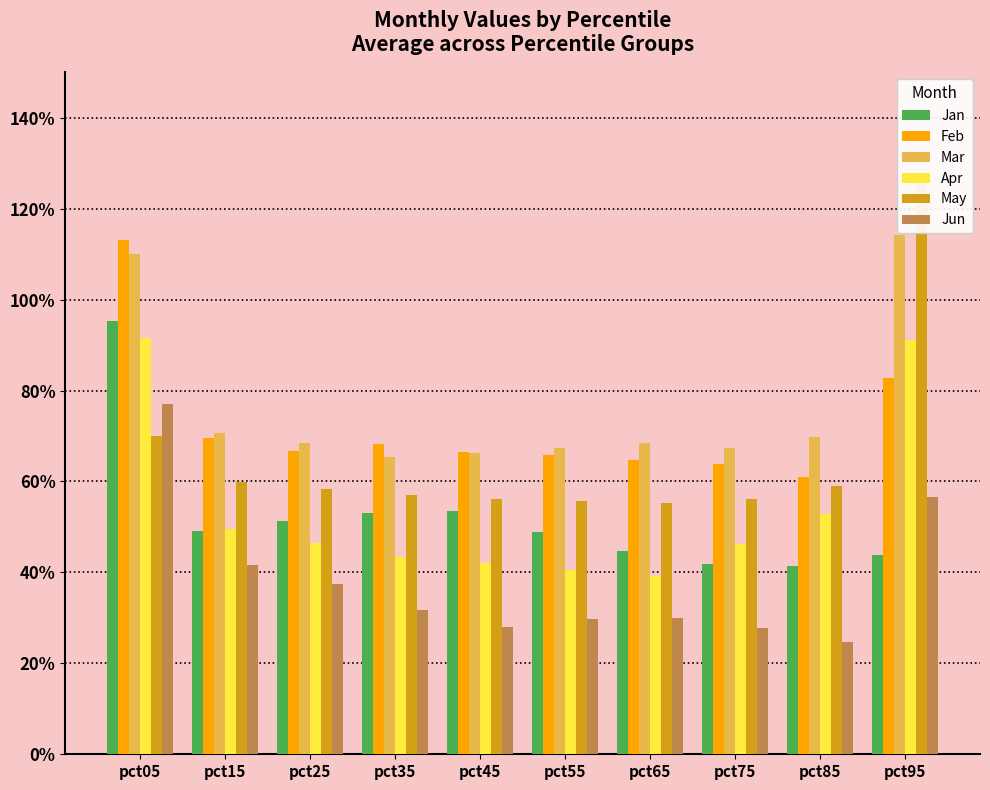

List the series in order of their peak value, lowest first.

Jun, Apr, Jan, Feb, Mar, May